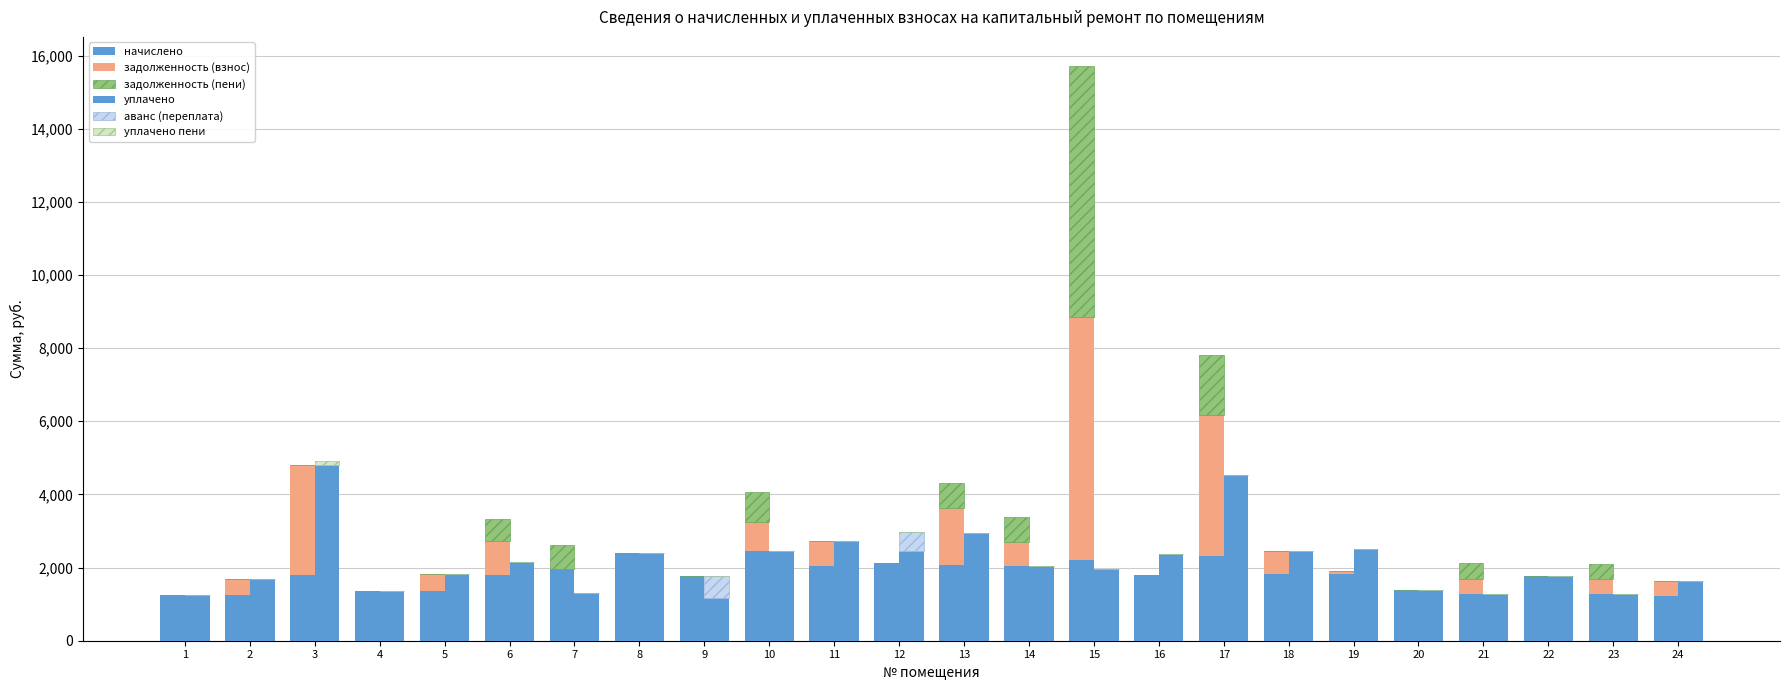

What are all the series names shown in the legend?

начислено, задолженность (взнос), задолженность (пени), уплачено, аванс (переплата), уплачено пени